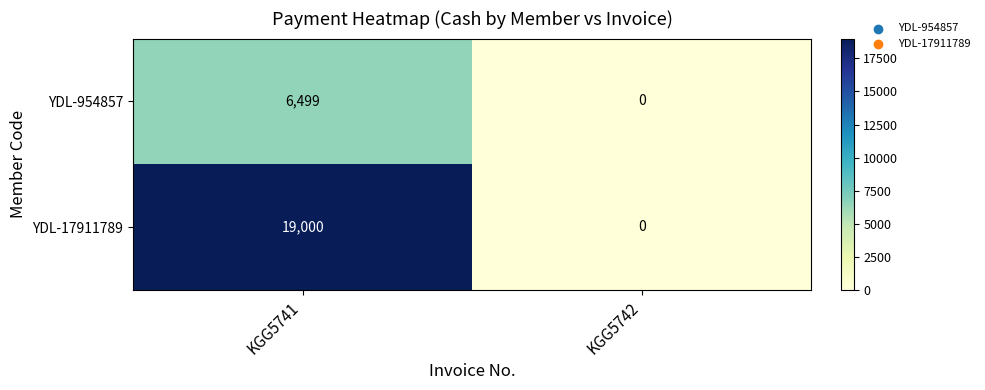

What is the sum of the YDL-17911789 values at KGG5741 and KGG5742?

19000